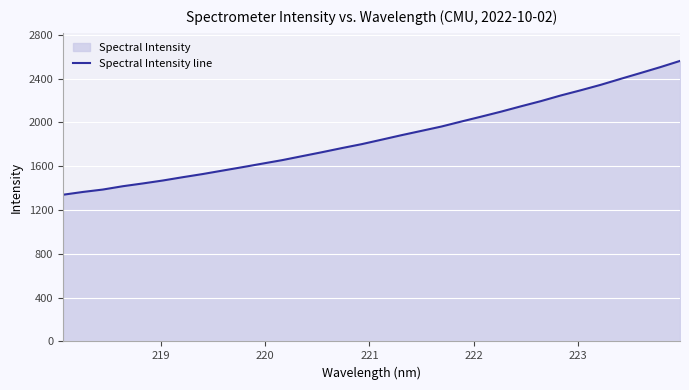

What is the minimum value shown in the chart?

1340.0